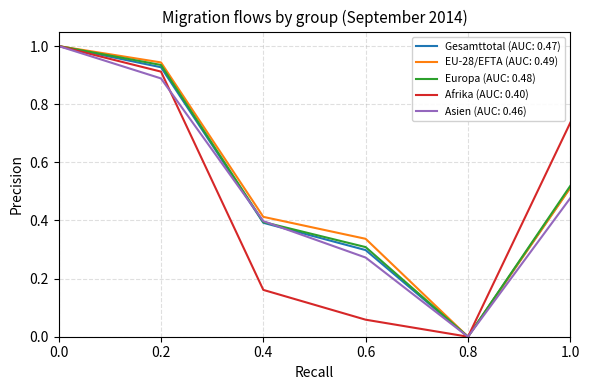

Is it true that Asien (AUC: 0.46) equals 1.0 at 0.0?

True